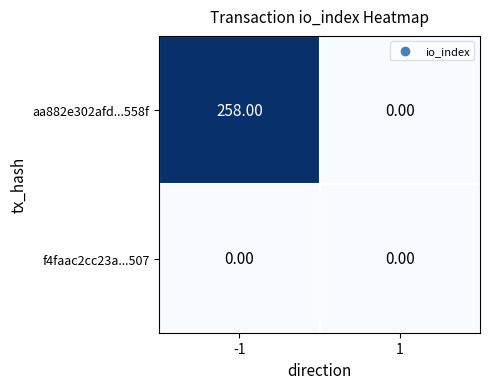

How many data points in aa882e302afd...558f are less than 258?

1